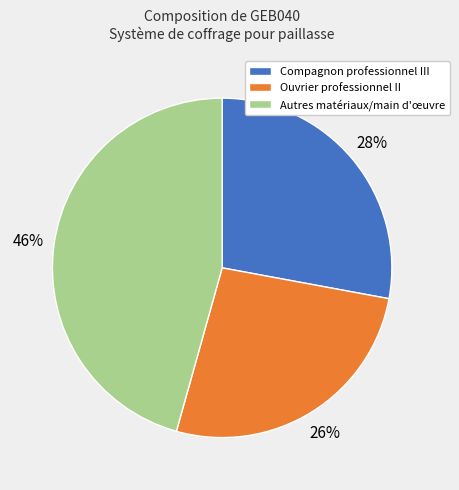

To the nearest percent, what is the average slice percentage?

33%